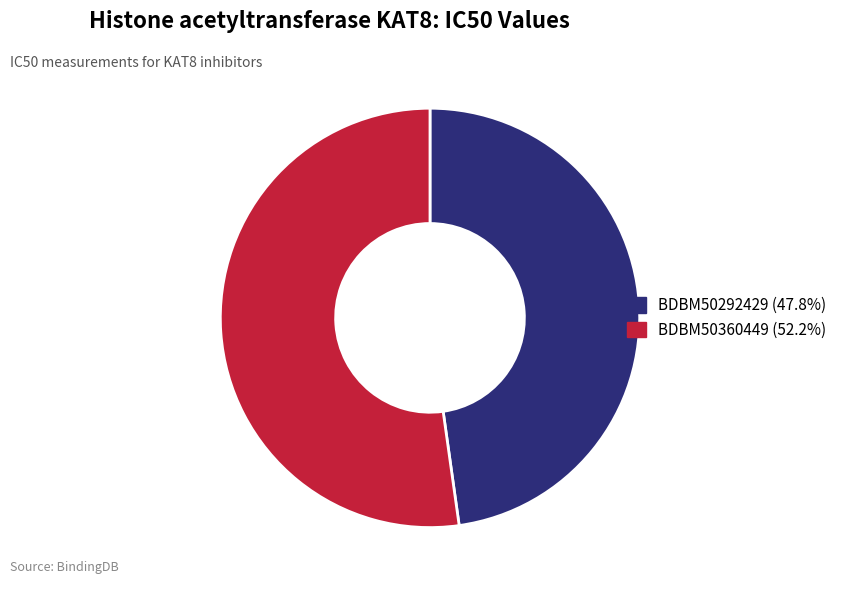

Is the sum of BDBM50292429 (47.8%) and BDBM50360449 (52.2%) greater than half?

Yes